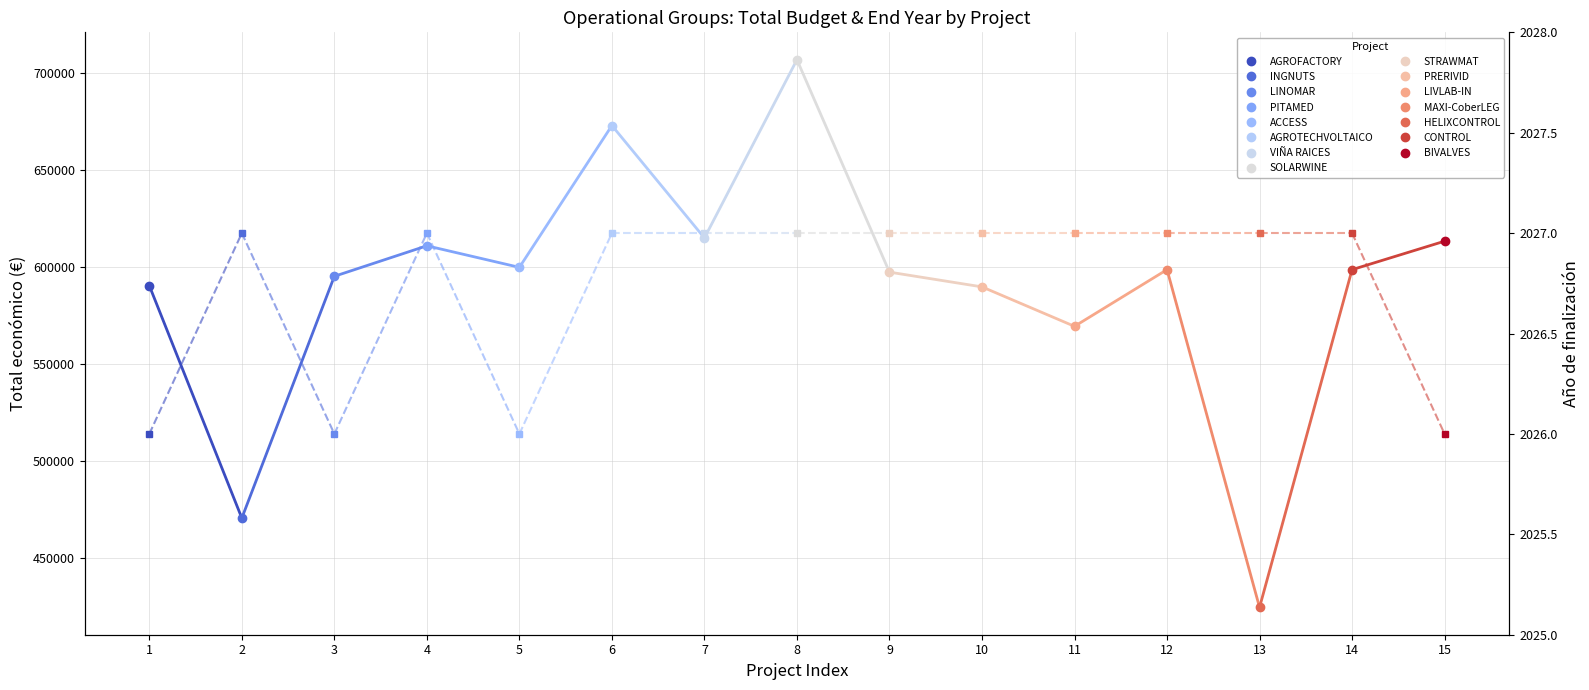

How many lines are shown in the chart?

1